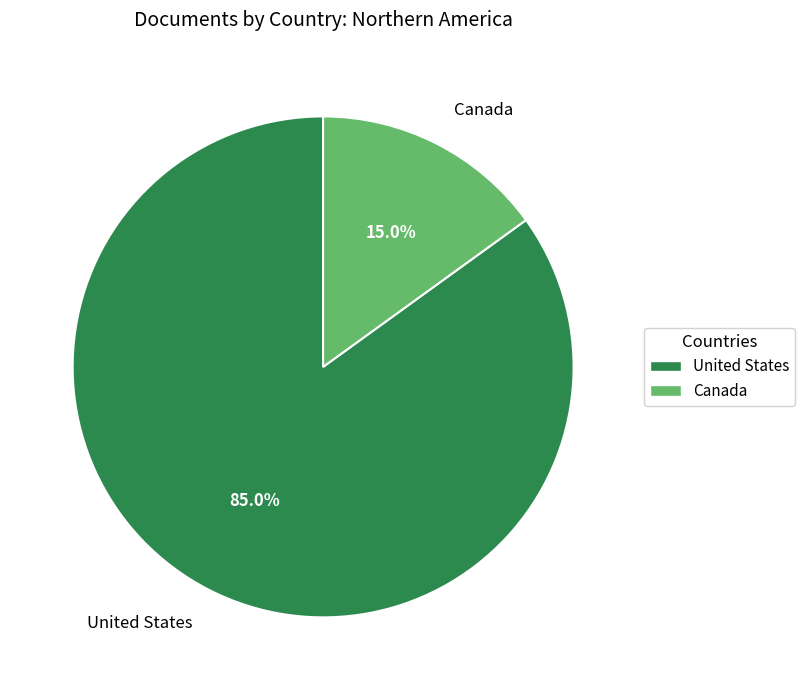

To the nearest percent, what percentage of the pie is Canada?

15%